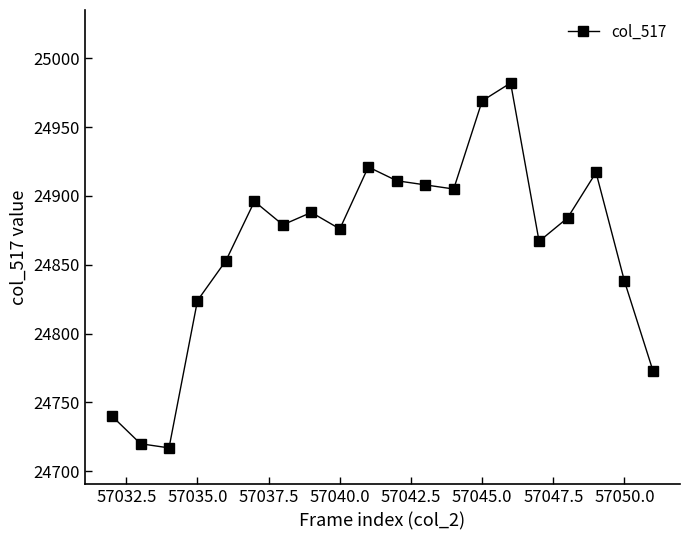

Is this an area chart (filled region under the line)?

No